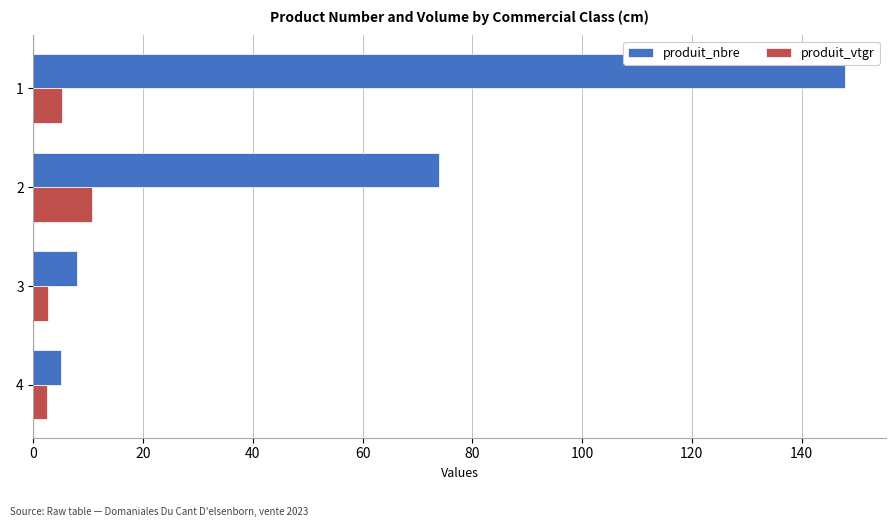

List the series in order of their overall mean, lowest first.

produit_vtgr, produit_nbre